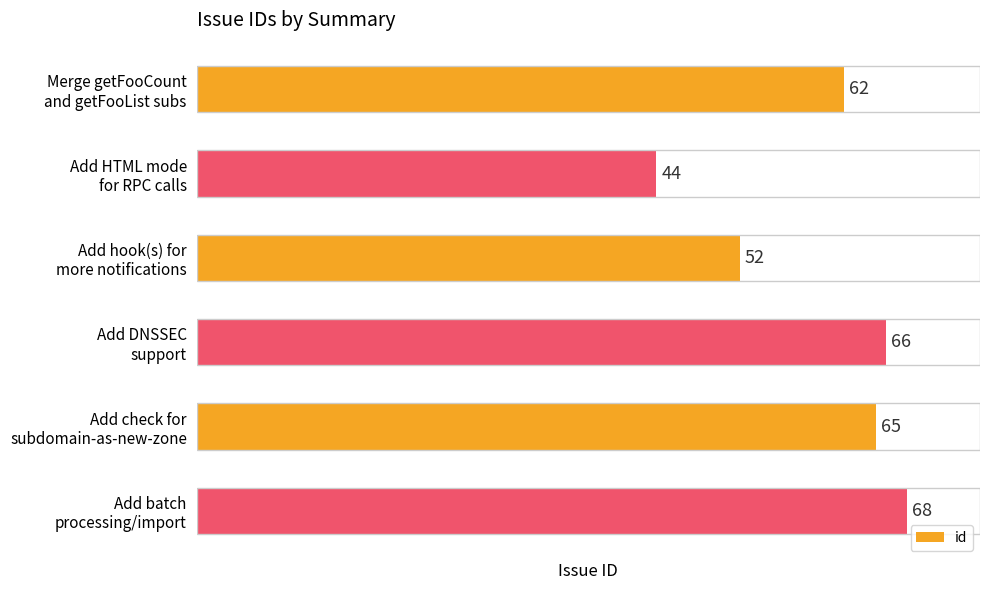

Reading top to bottom, what are all the values shown in this chart?

62	44	52	66	65	68